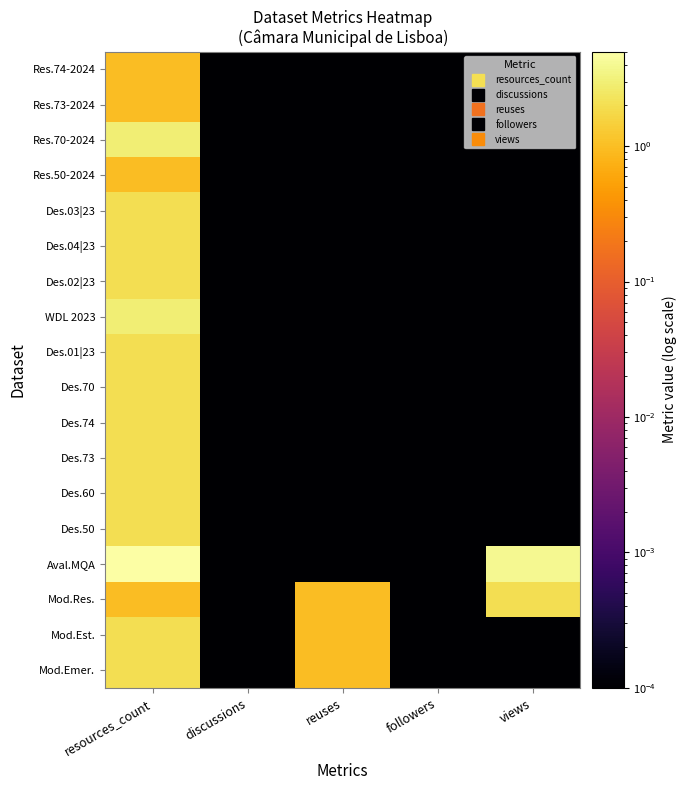

At how many categories does at least one series exceed 1?

3